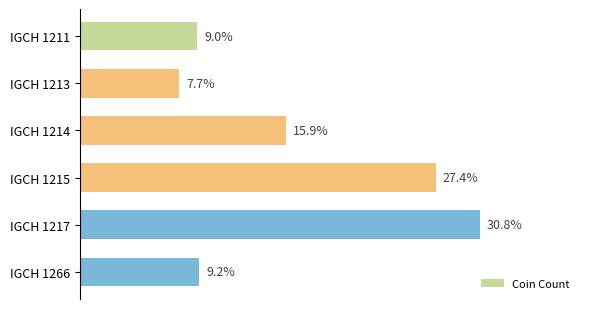

Does the chart contain any negative values?

No